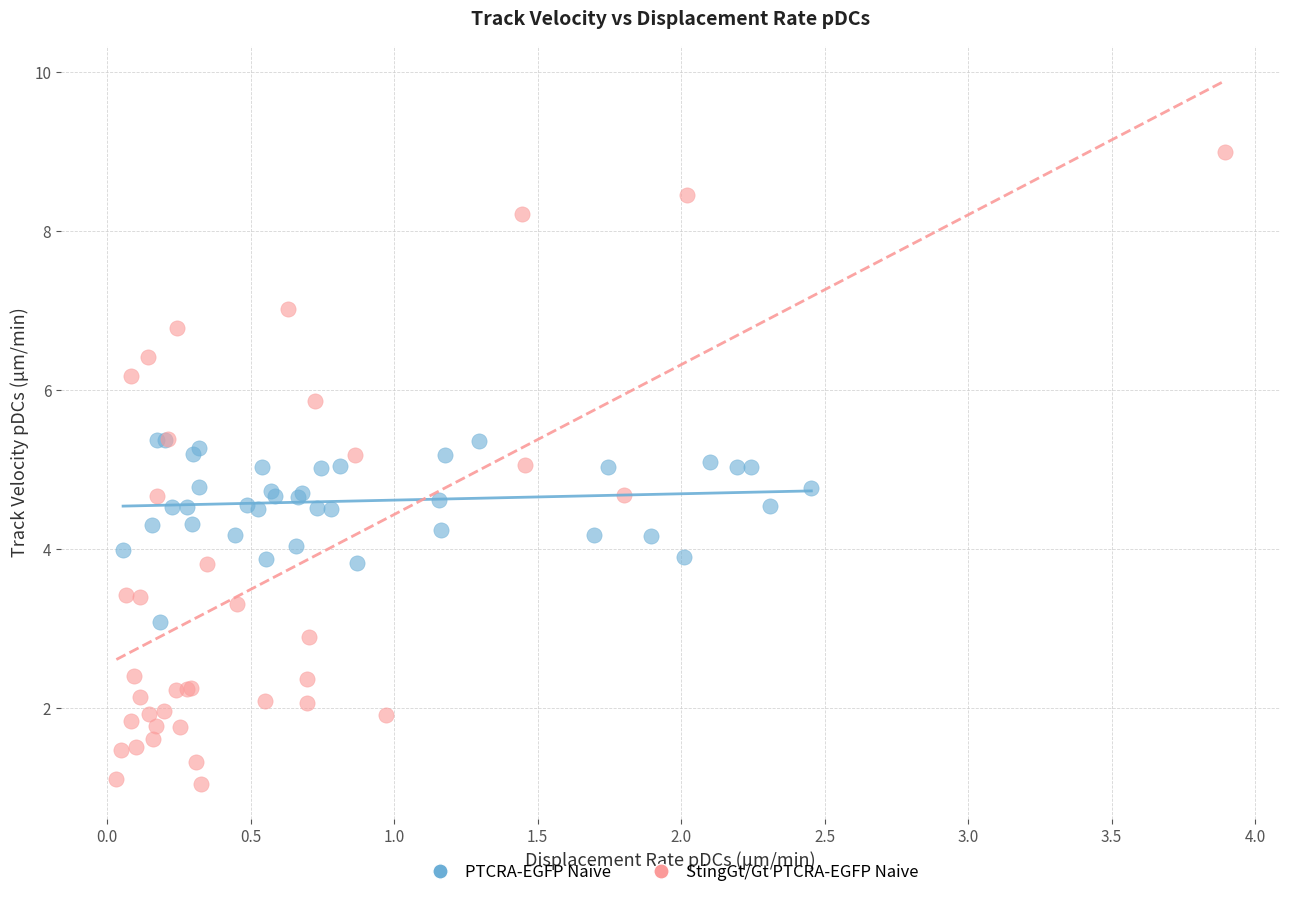

Which series reaches the minimum Y coordinate?

StingGt/Gt PTCRA-EGFP Naive